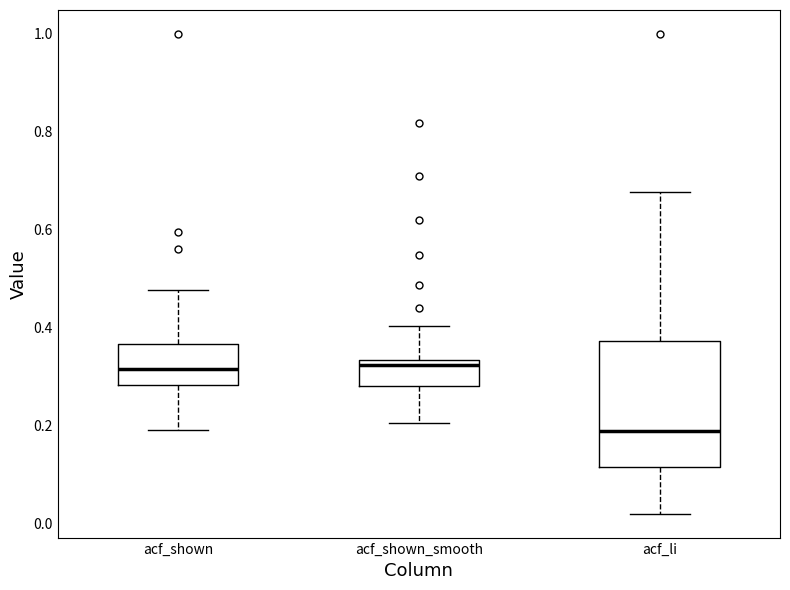

Where is the lower edge of the box for acf_shown_smooth on the y-axis? The values are not printed on the chart, so give them approximately, as read against the axis.

0.28